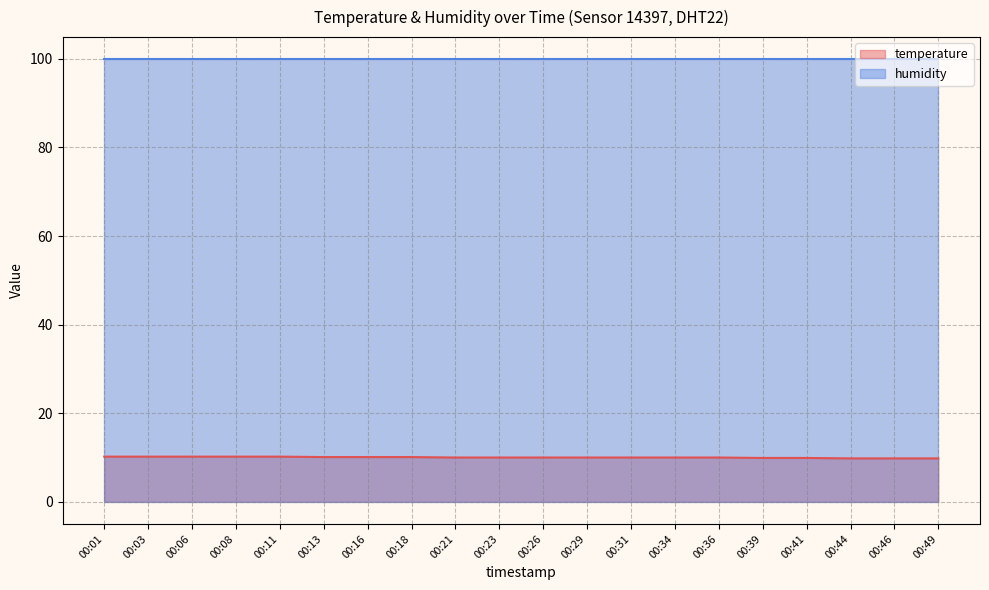

What is the sum of all values?

200.5